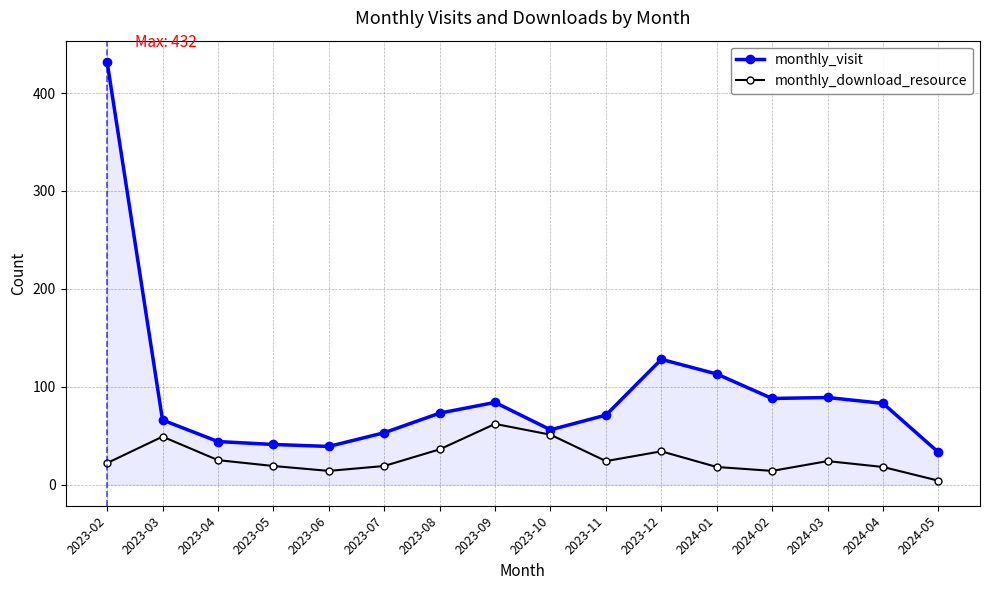

At which category is the sum across all series the highest?

2023-02